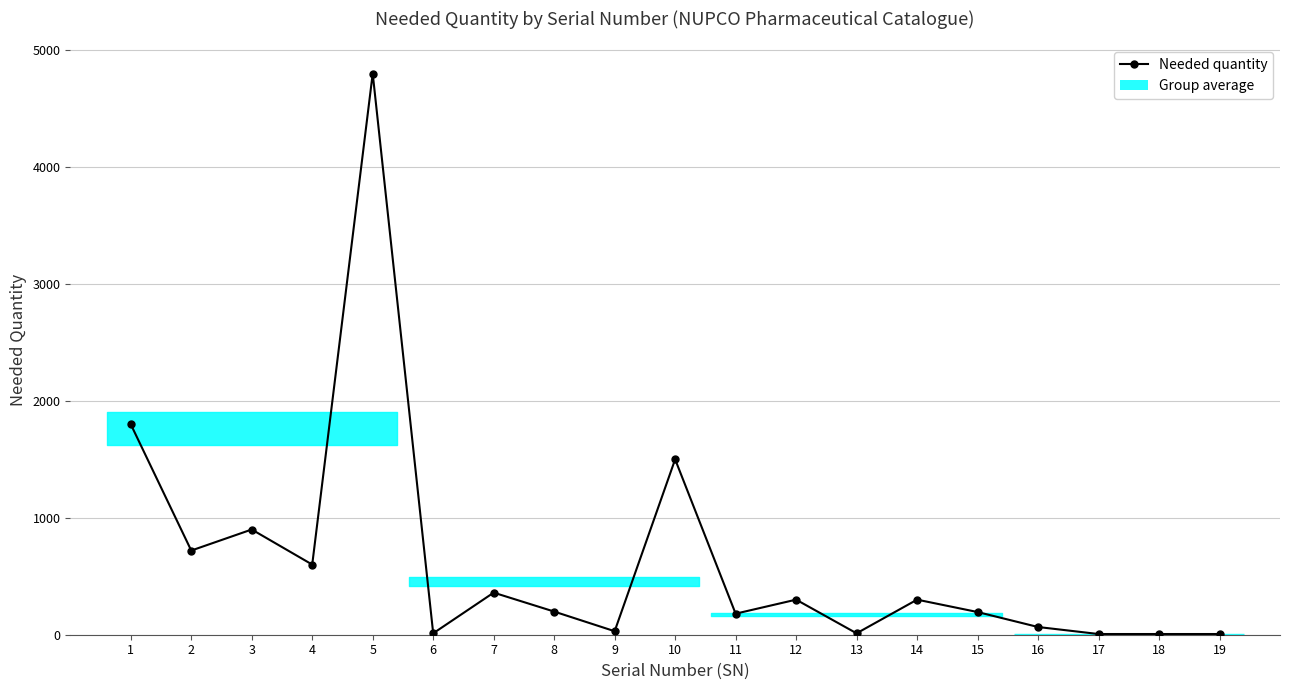

What is the sum of the values at 16 and 12?

366